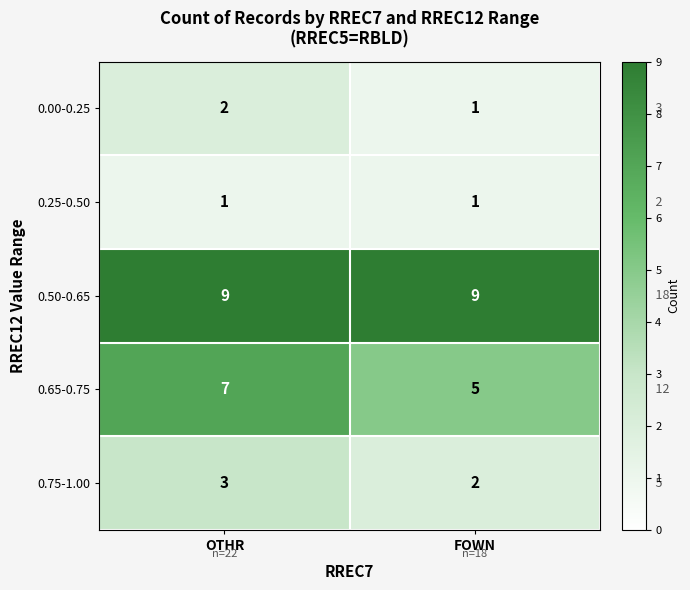

Reading left to right, transcribe all the data shown in this chart.

0.00-0.25: 2	1
0.25-0.50: 1	1
0.50-0.65: 9	9
0.65-0.75: 7	5
0.75-1.00: 3	2